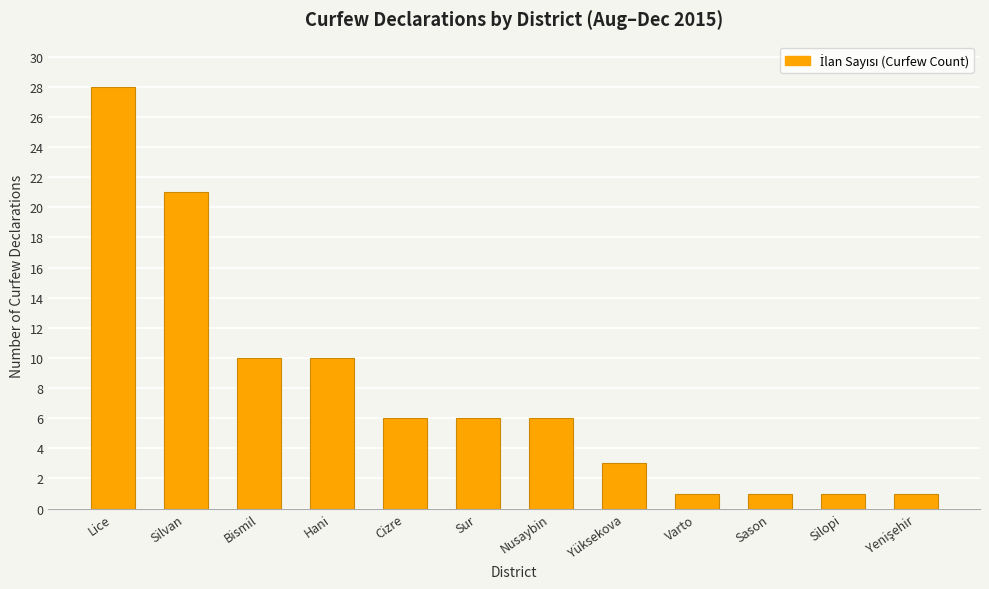

What is the change in value from Bismil to Silopi?

-9